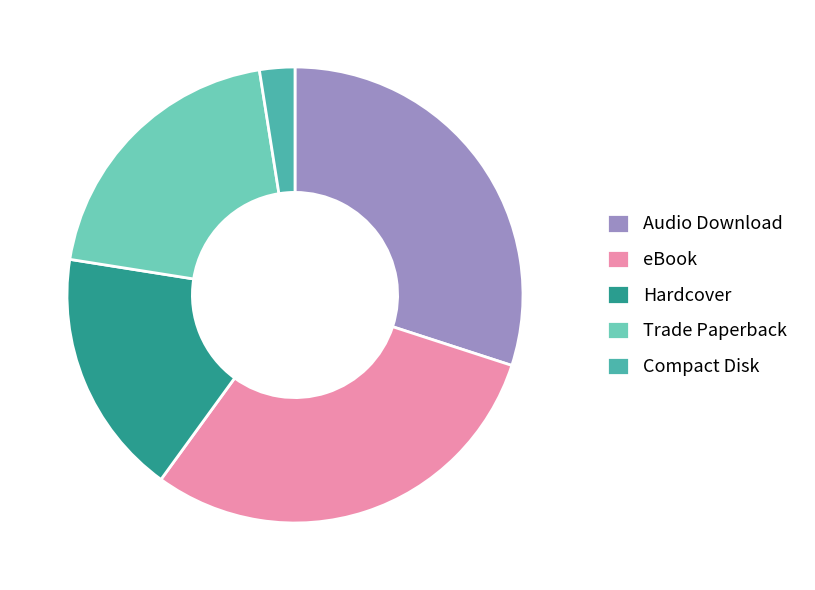

True or false: Audio Download accounts for 30% of the total.

True